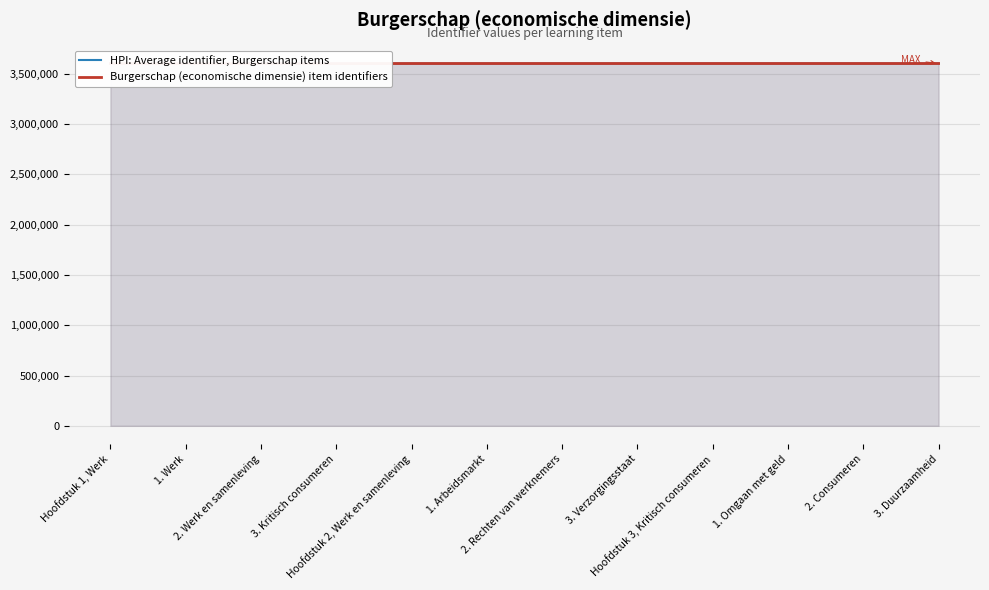

True or false: Burgerschap (economische dimensie) item identifiers has a value of 3603488.0 at 2. Consumeren.

True